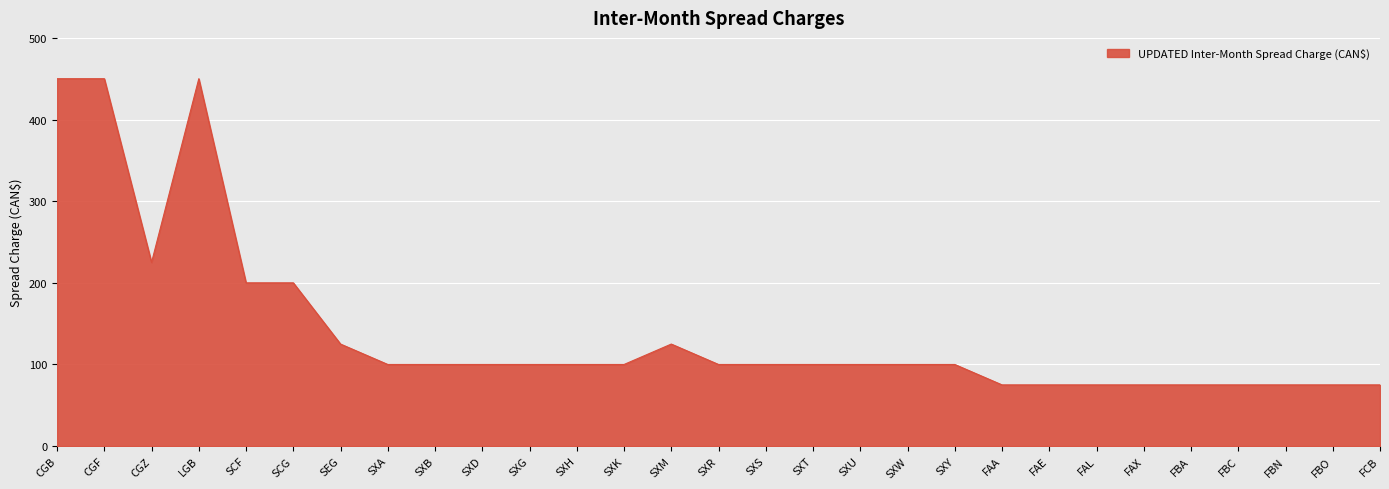

What is the sum of the values at SXG and FBC?

175